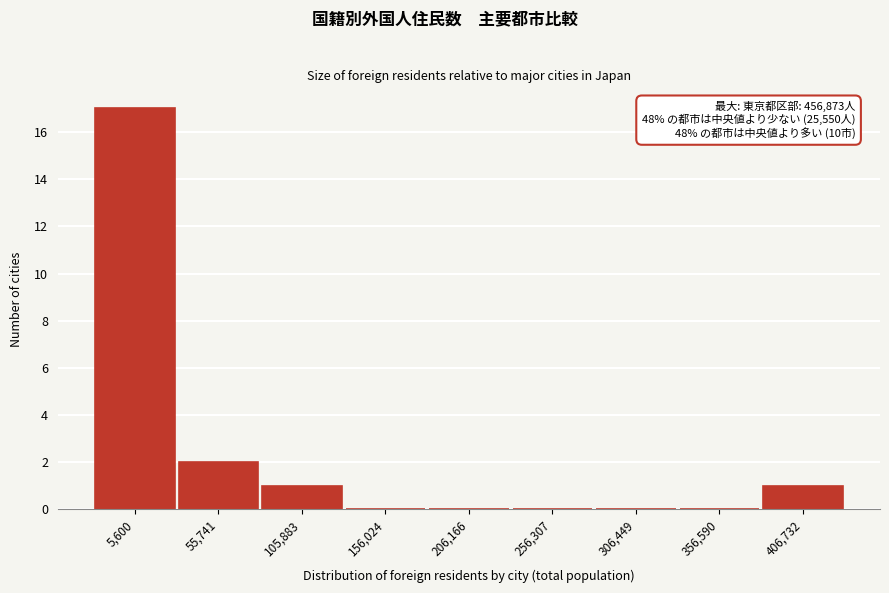

Reading left to right, transcribe all the data shown in this chart.

5,600=17	55,741=2	105,883=1	156,024=0	206,166=0	256,307=0	306,449=0	356,590=0	406,732=1